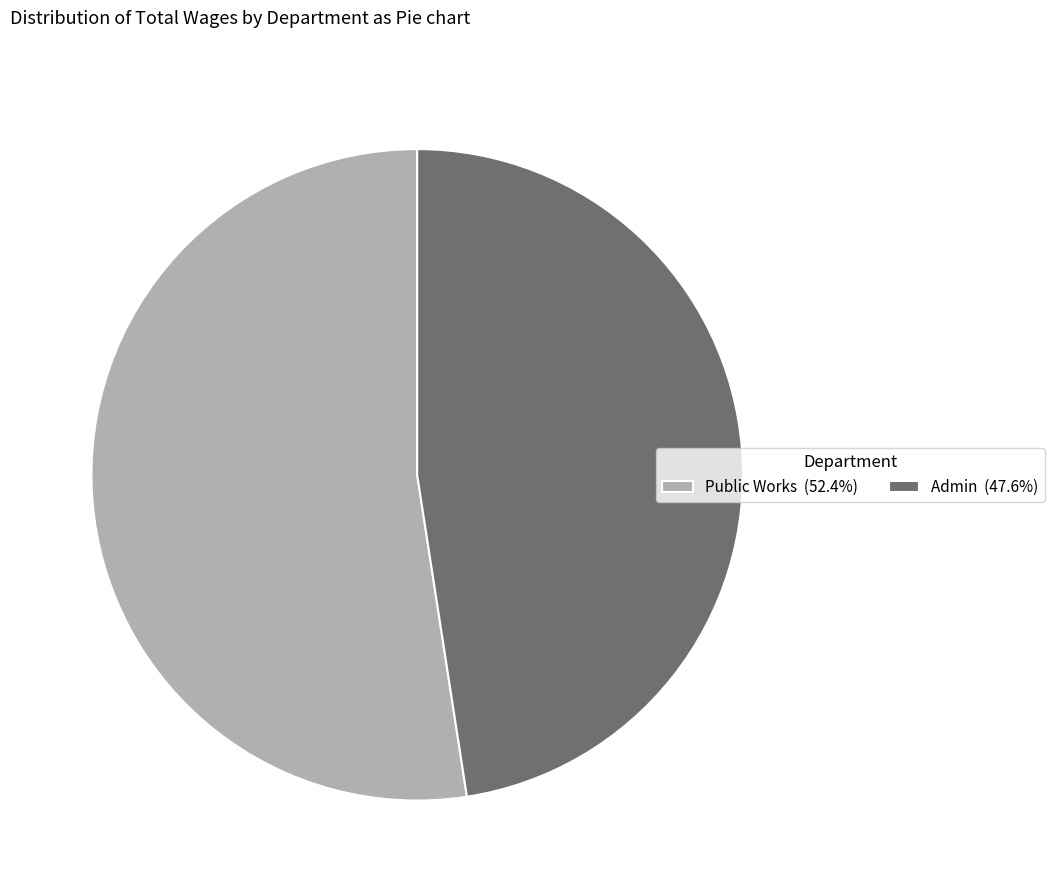

Is there any slice that represents more than half of the pie?

Yes